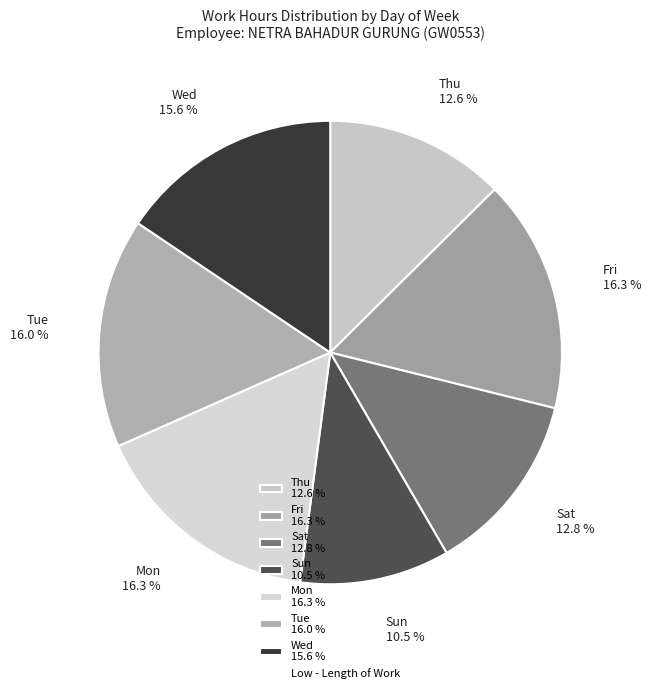

Approximately how many times larger is the value at Sat 12.8 % compared to Wed 15.6 %?

0.8